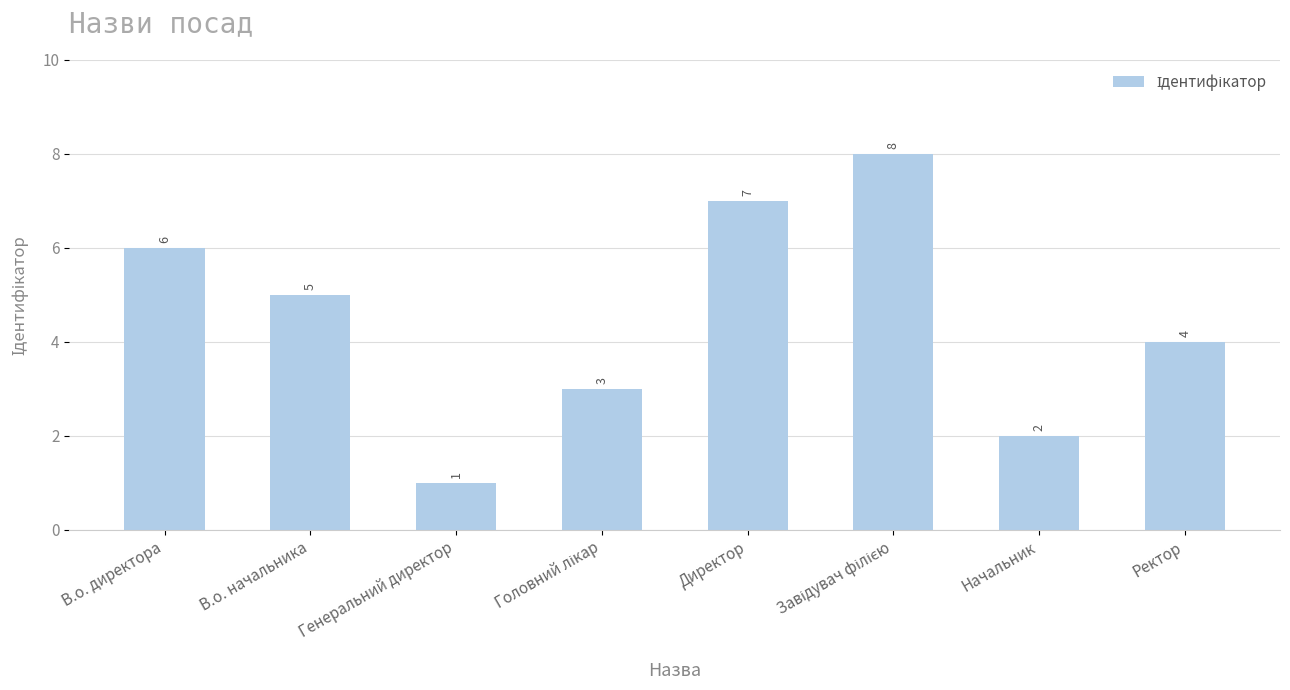

What is the sum of all values?

36